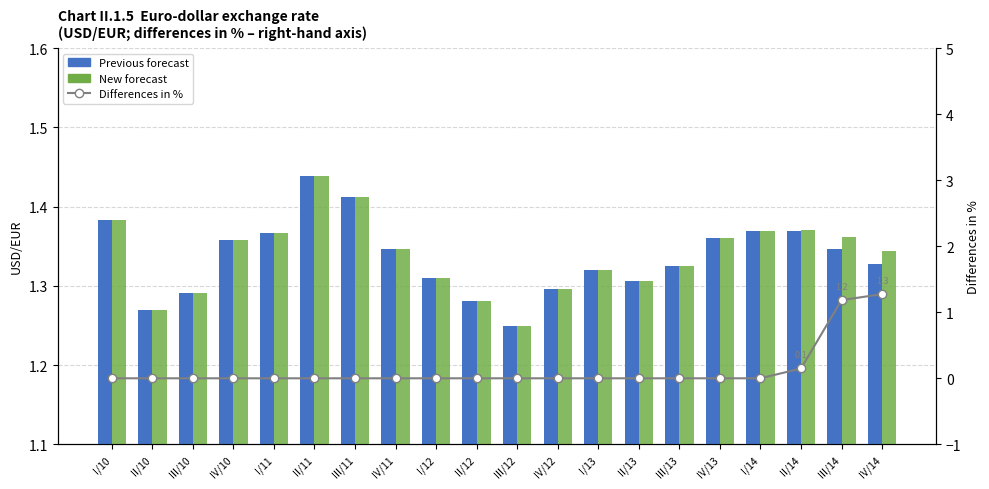

At II/12, list the series in order from smallest to largest.

Differences in %, Previous forecast, New forecast